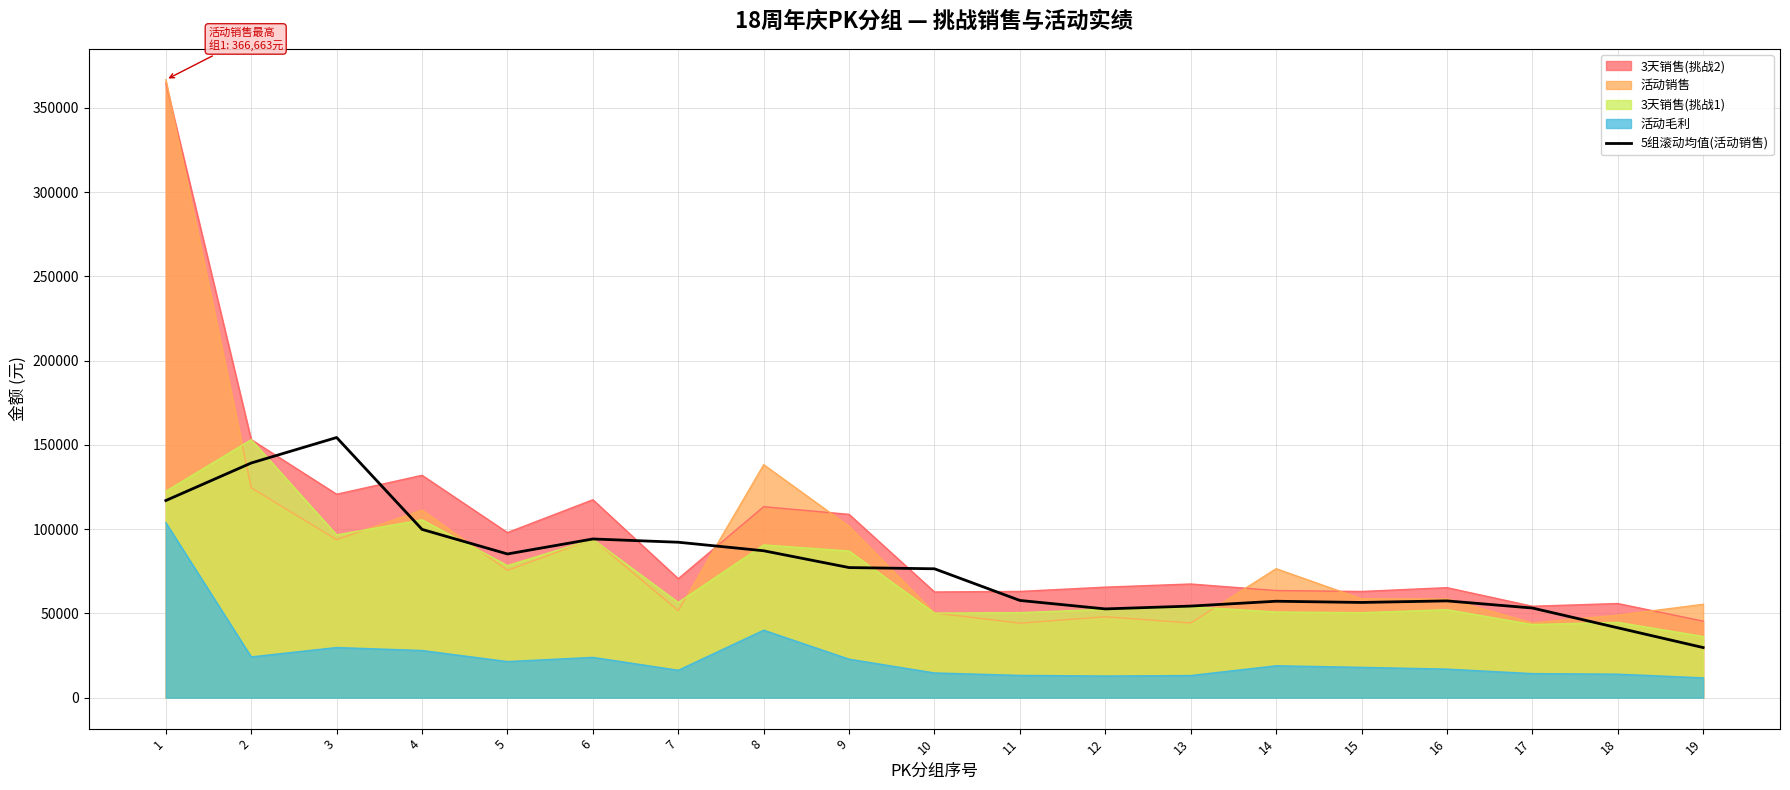

Where is the first local maximum?

3